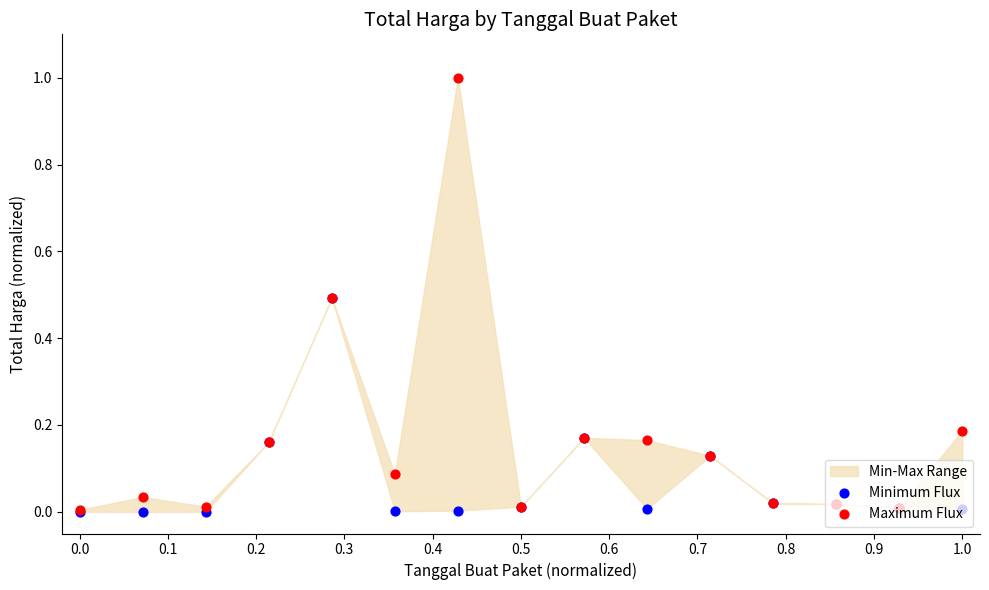

At how many categories does at least one series exceed 0?

15